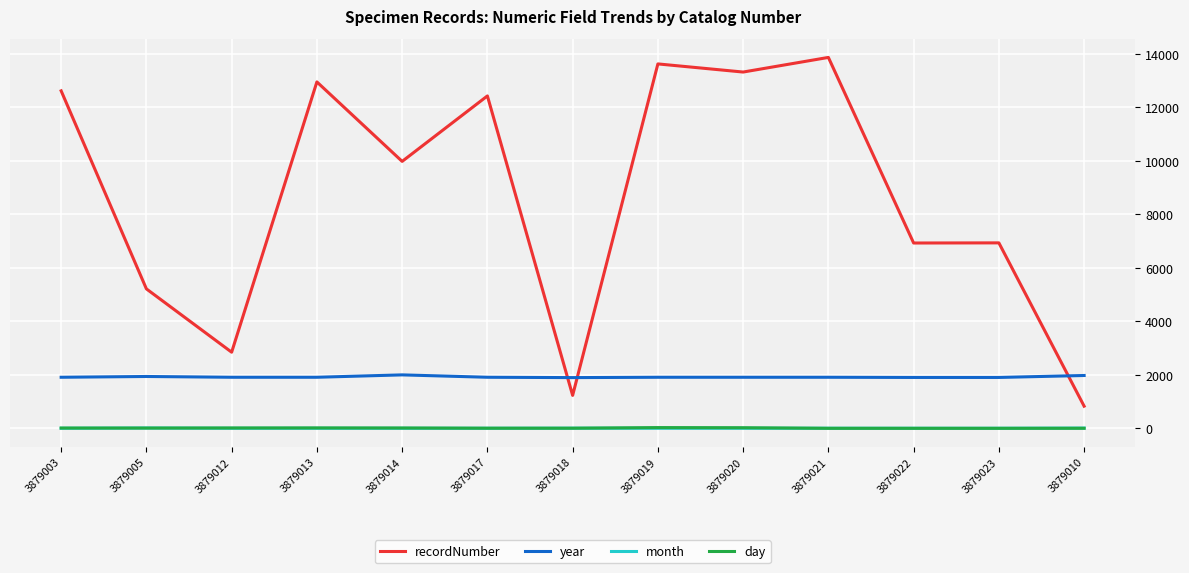

What are all the series names shown in the legend?

recordNumber, year, month, day